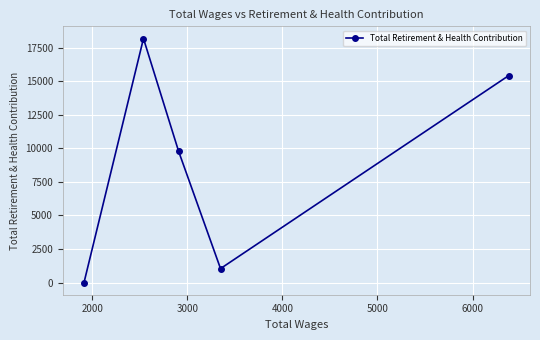

What is the difference between the second highest and minimum values?

15426